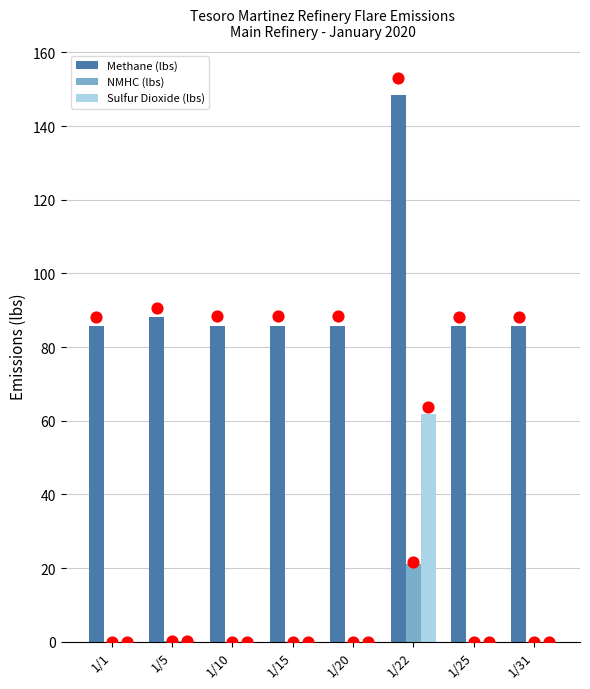

At how many categories does at least one series exceed 73?

8